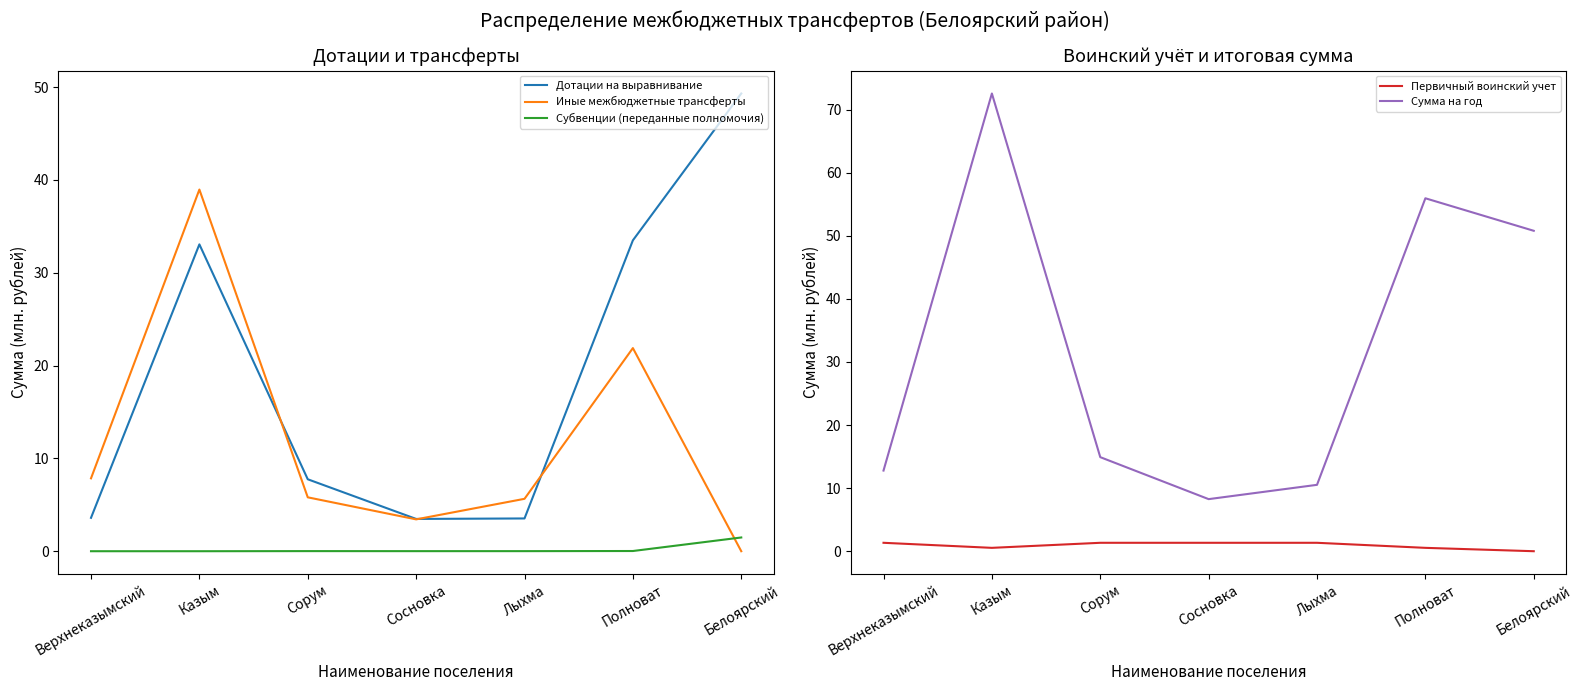

Which category has the highest value across all series?

Казым